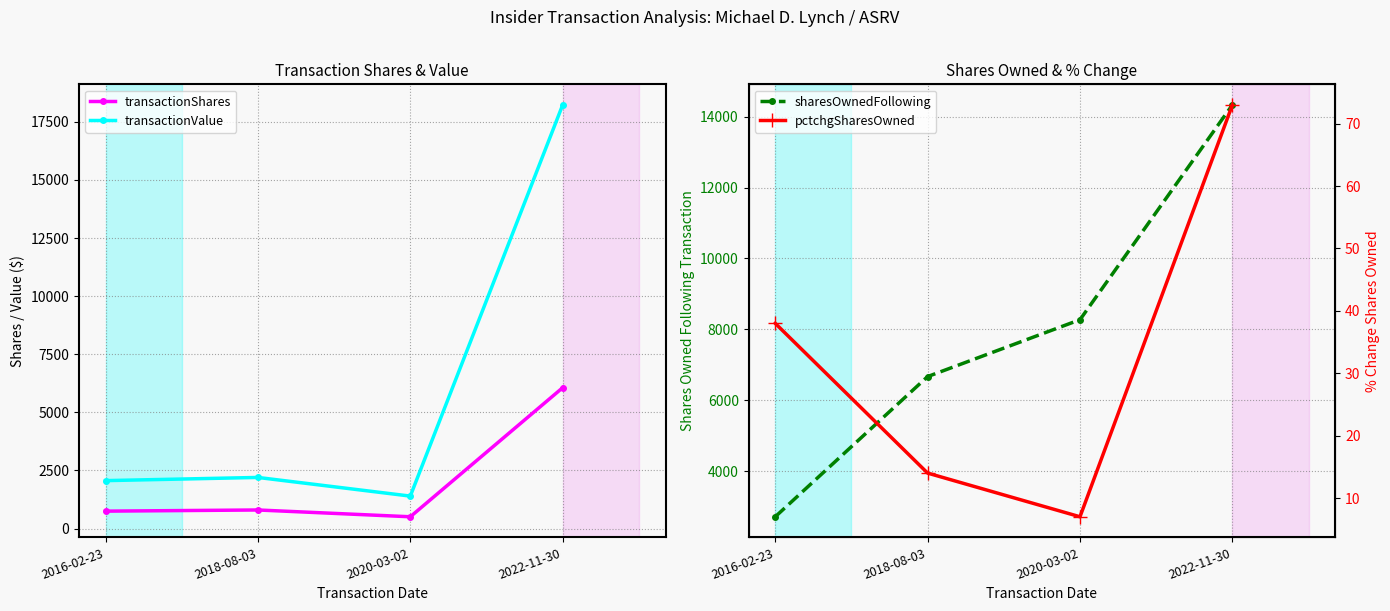

How many lines are shown in the chart?

4